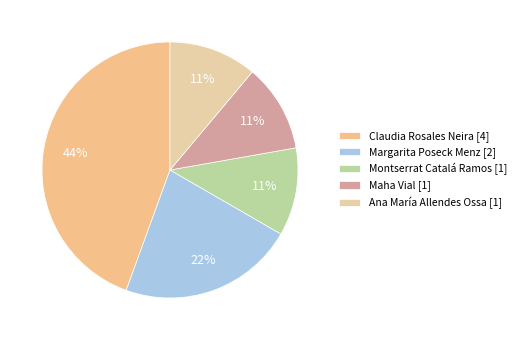

What is the change in value from Claudia Rosales Neira to Maha Vial?

-3